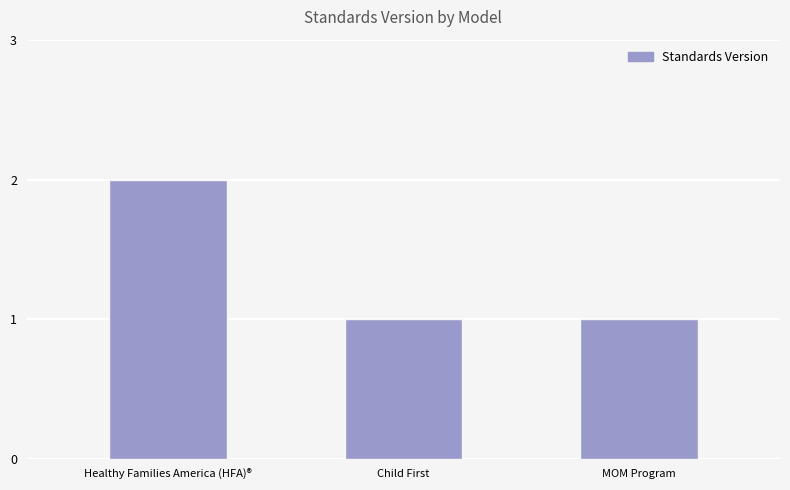

The value at MOM Program is 1. True or false?

True